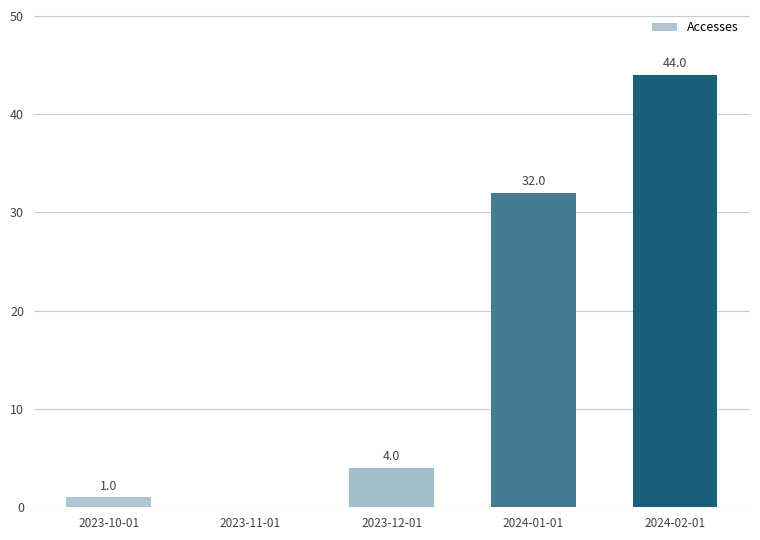

At which label is the value closest to 22?

2024-01-01